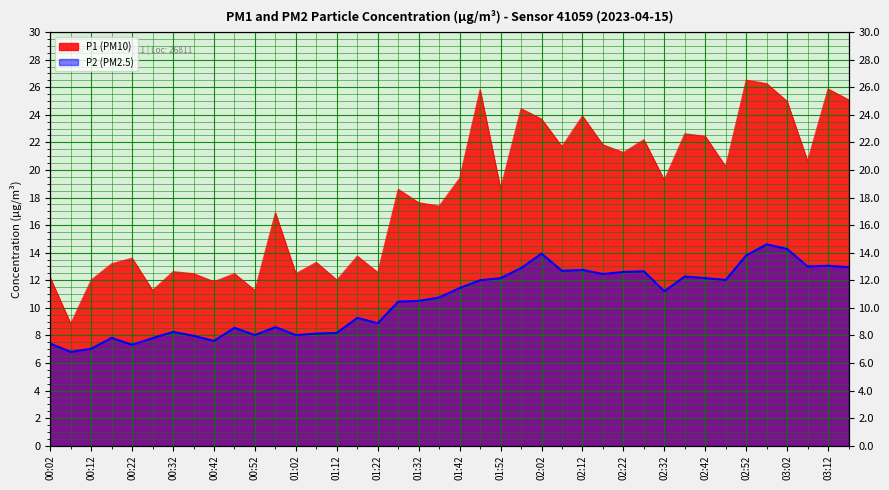

Rank the series at 02:02 from lowest to highest value.

P2, P1